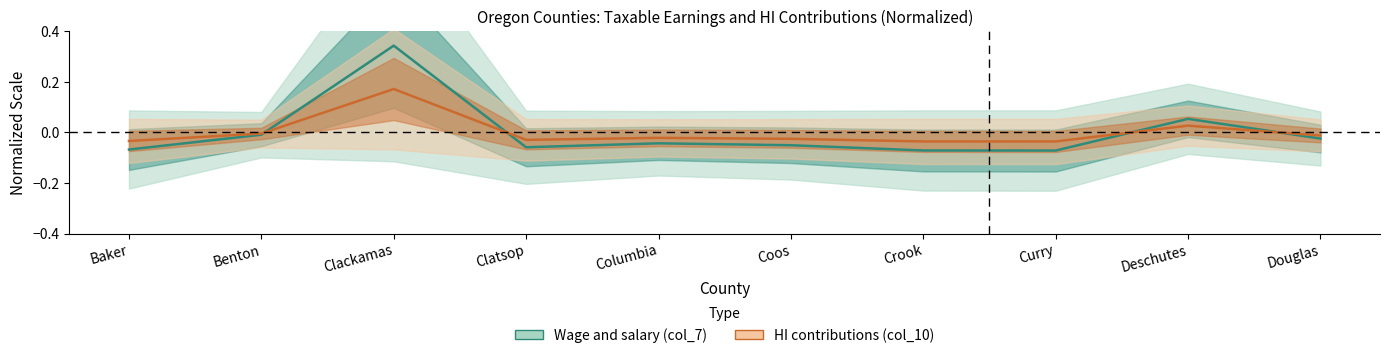

Does the chart have visible grid lines?

No